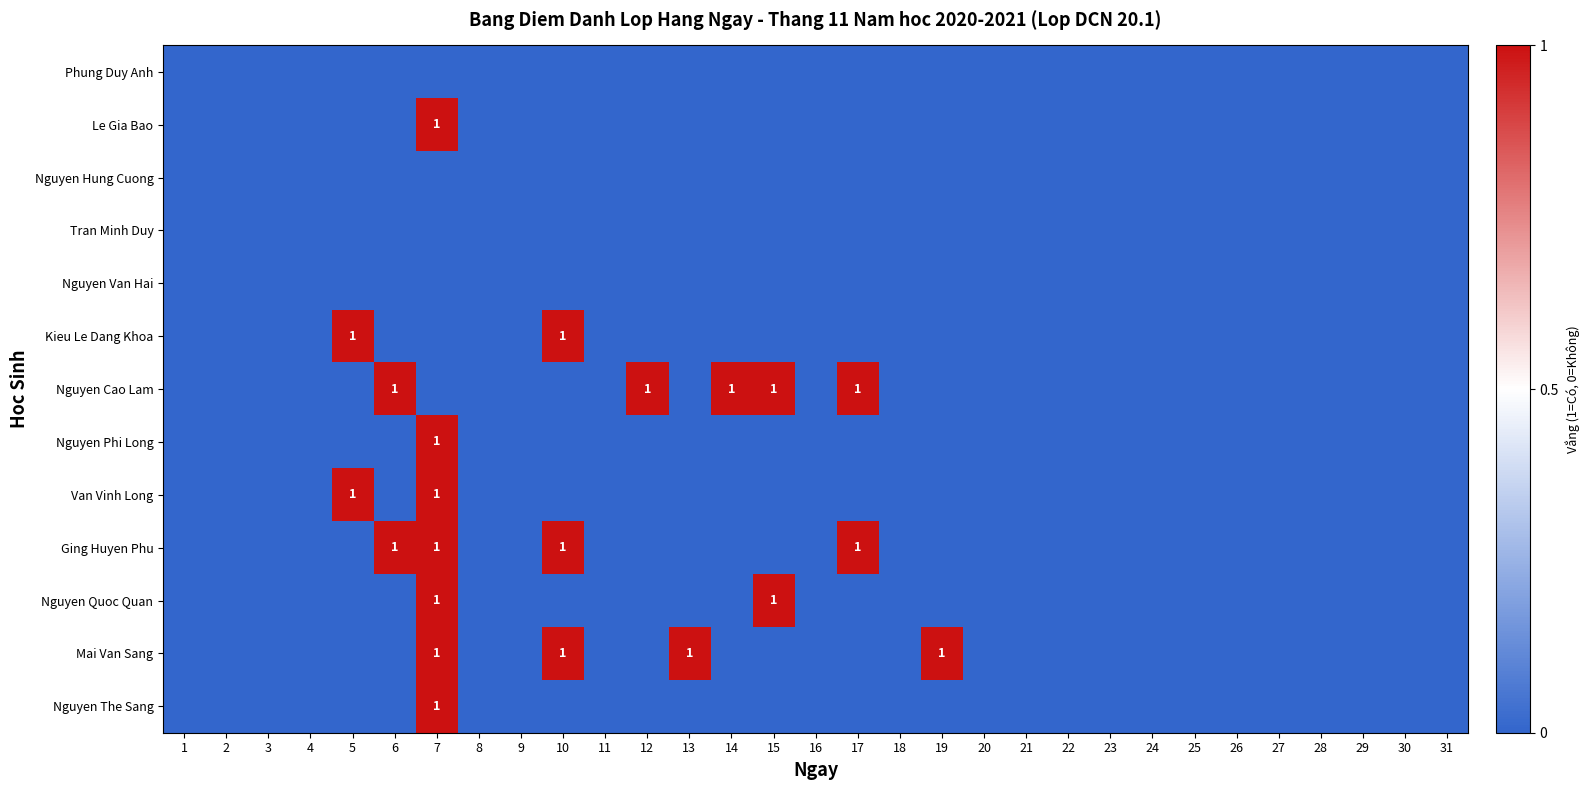

Between 14 and 31, which series saw the biggest shift?

Nguyen Cao Lam